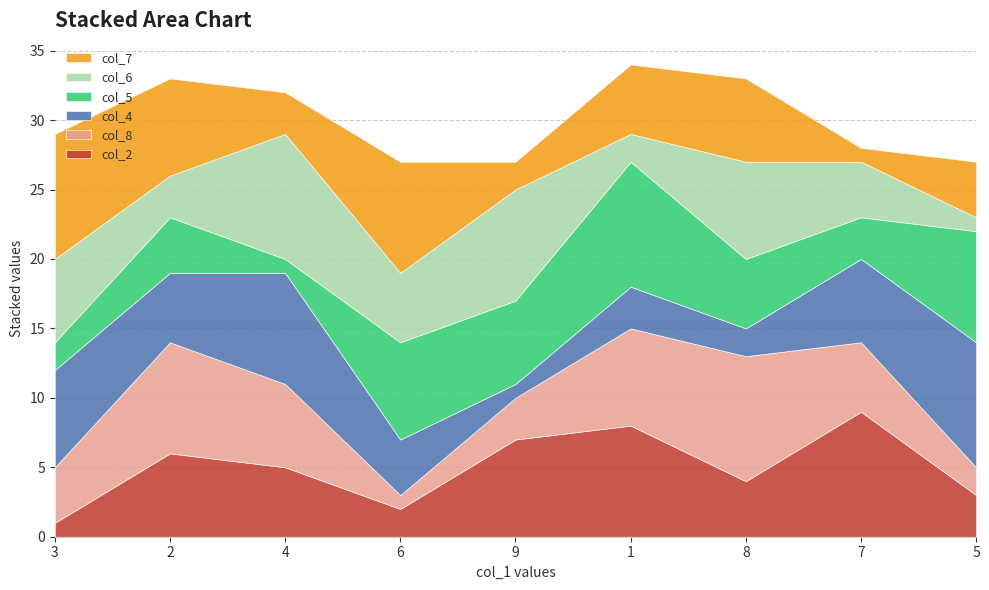

Does the chart have visible grid lines?

Yes